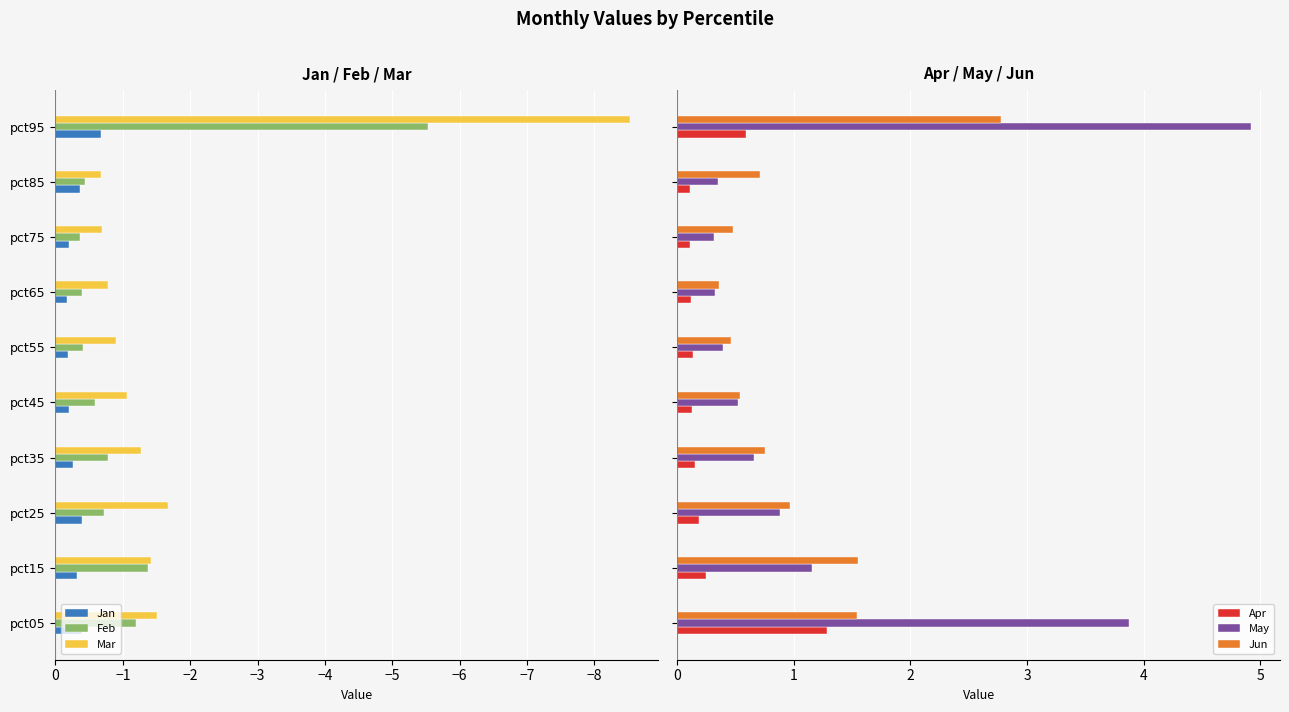

The Jan series shows -0.1 at pct05. True or false?

False